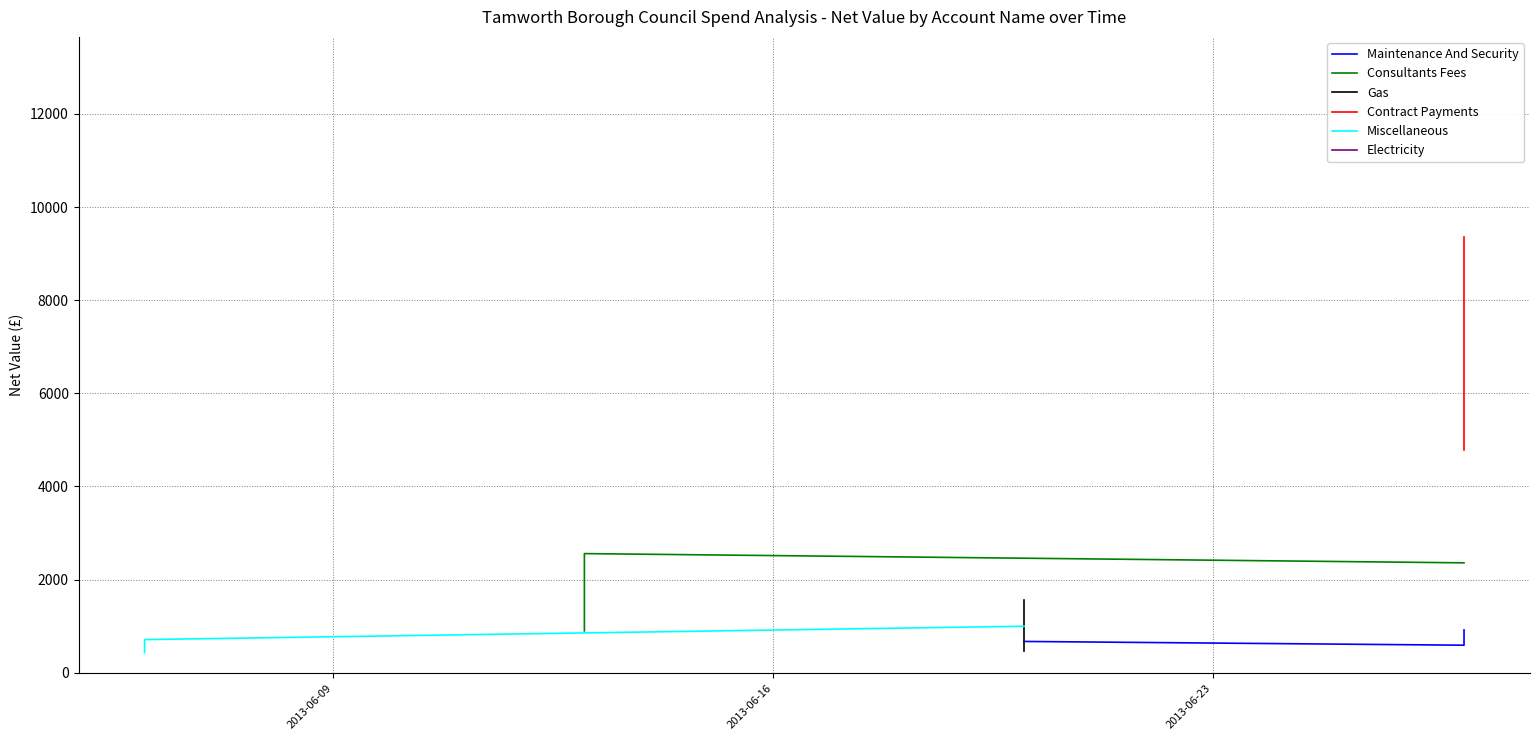

What is the approximate value of Consultants Fees at 2013-06-23?

2361.0